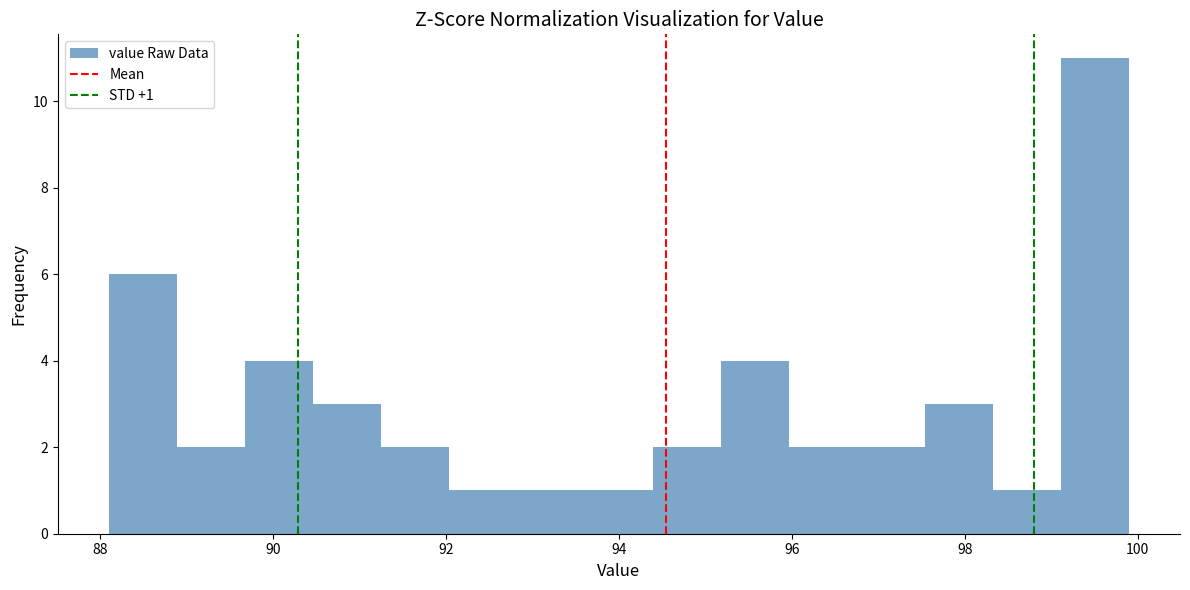

Read against the x-axis, roughly where is the centre of the tallest bar?

99.6